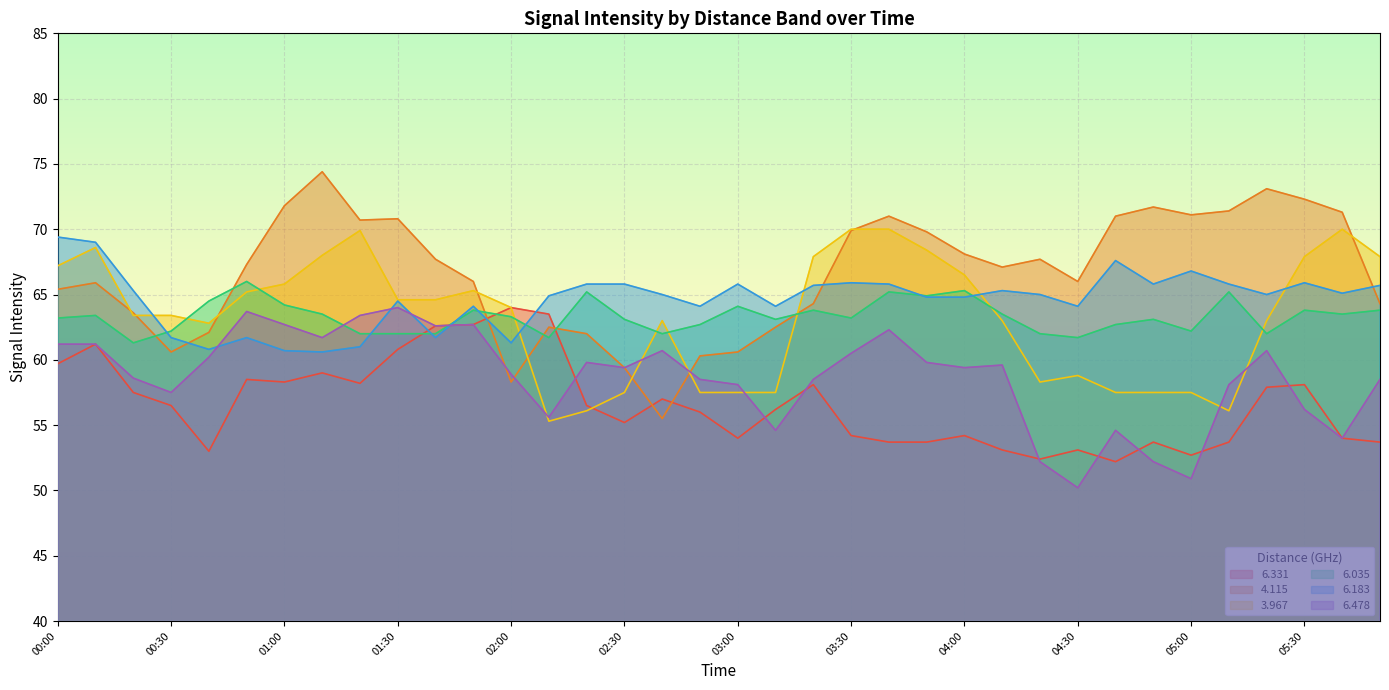

What is the spread (max minus min) of values at 04:50?

19.5